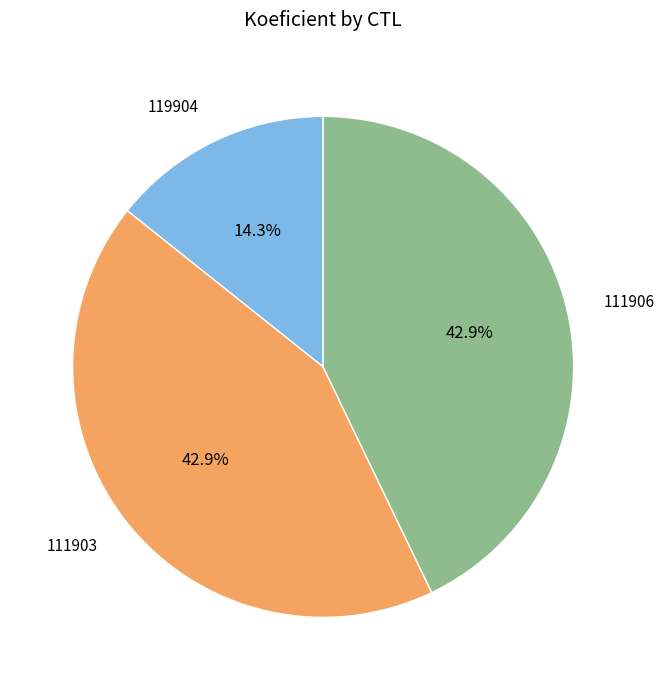

Does 111906 represent more than half of the total?

No